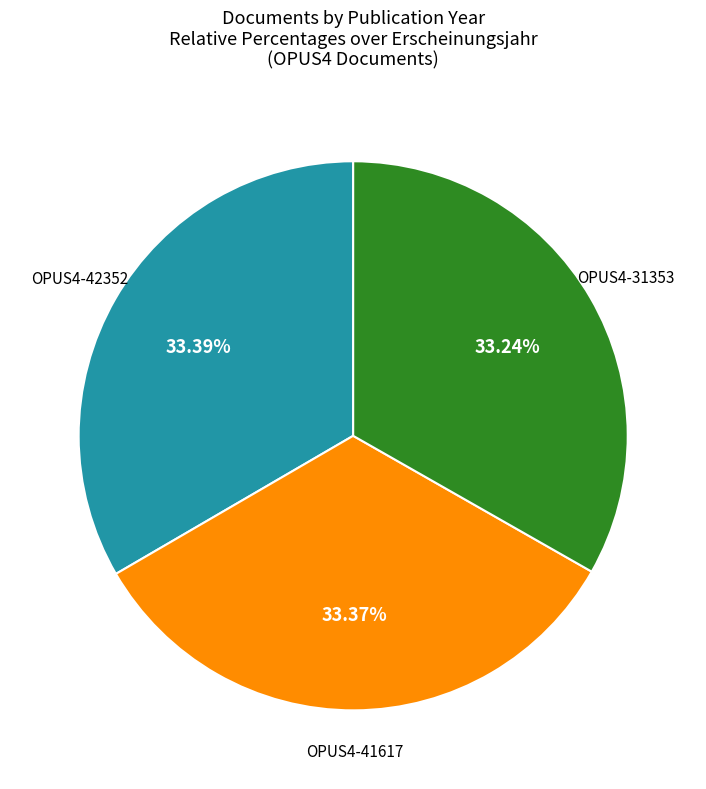

Is there a majority slice in this chart?

No